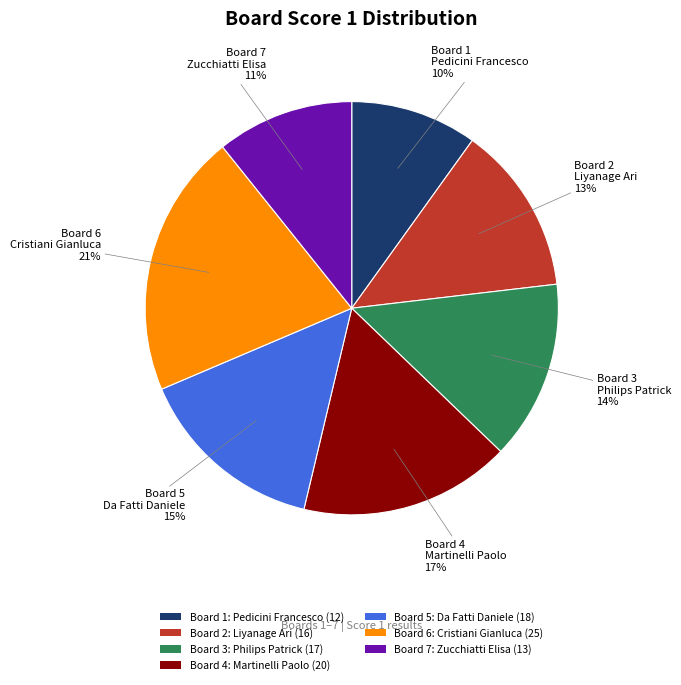

How many slices are in this pie chart?

7